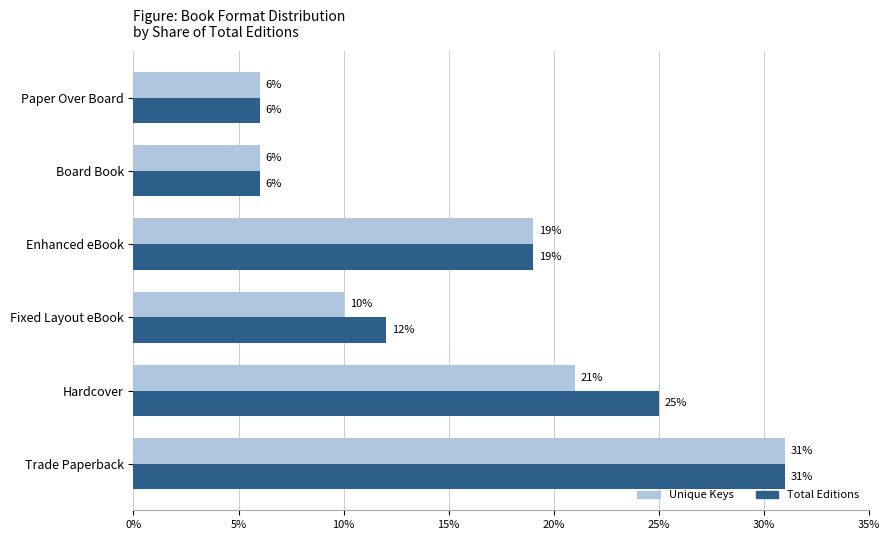

List the series in order of their overall mean, highest first.

Total Editions, Unique Keys